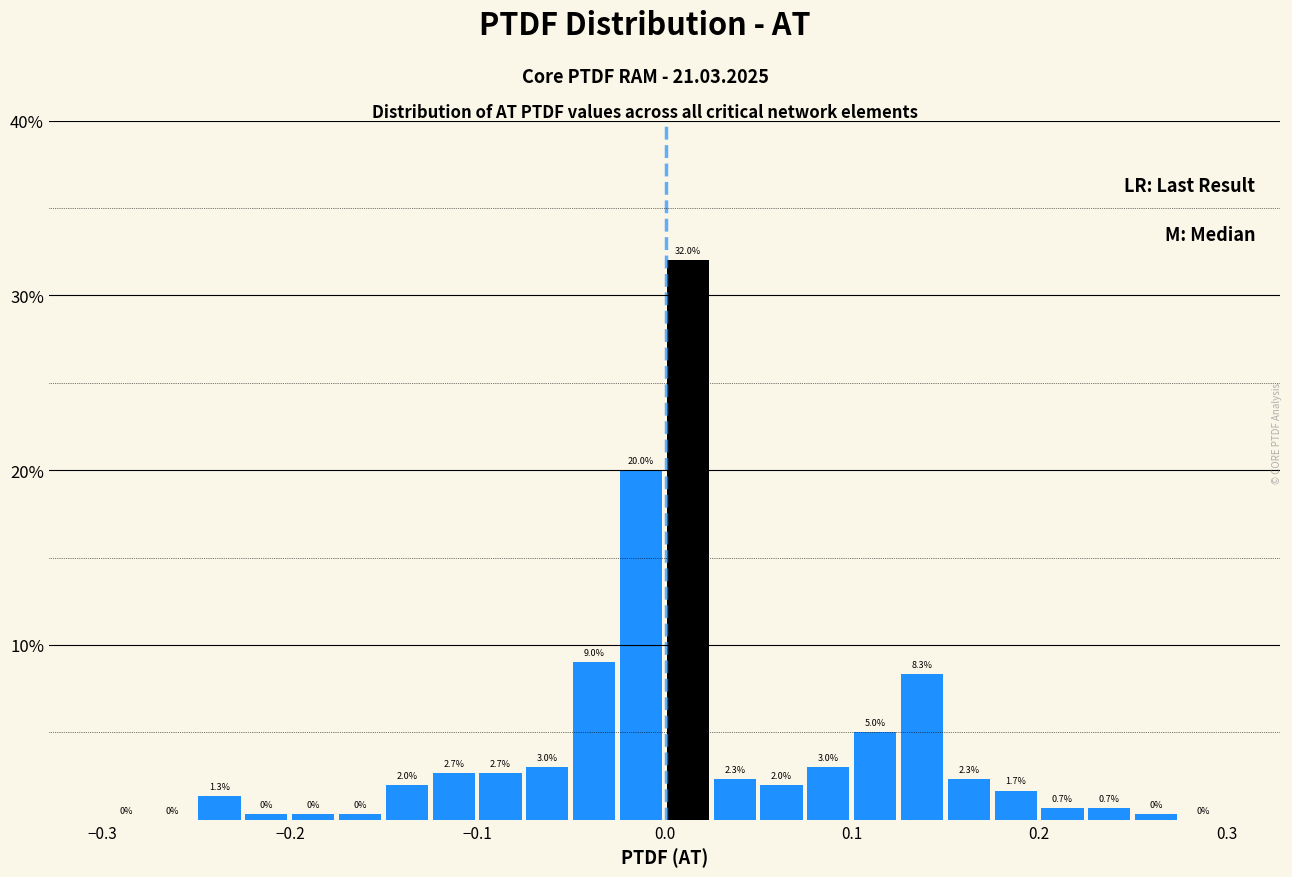

Read against the x-axis, roughly where is the centre of the tallest bar?

0.01